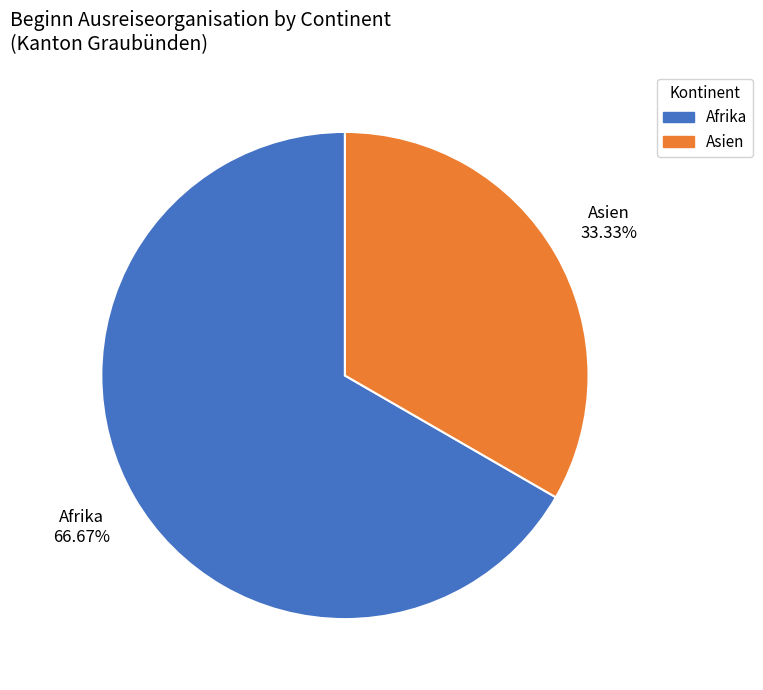

Is there a majority slice in this chart?

Yes